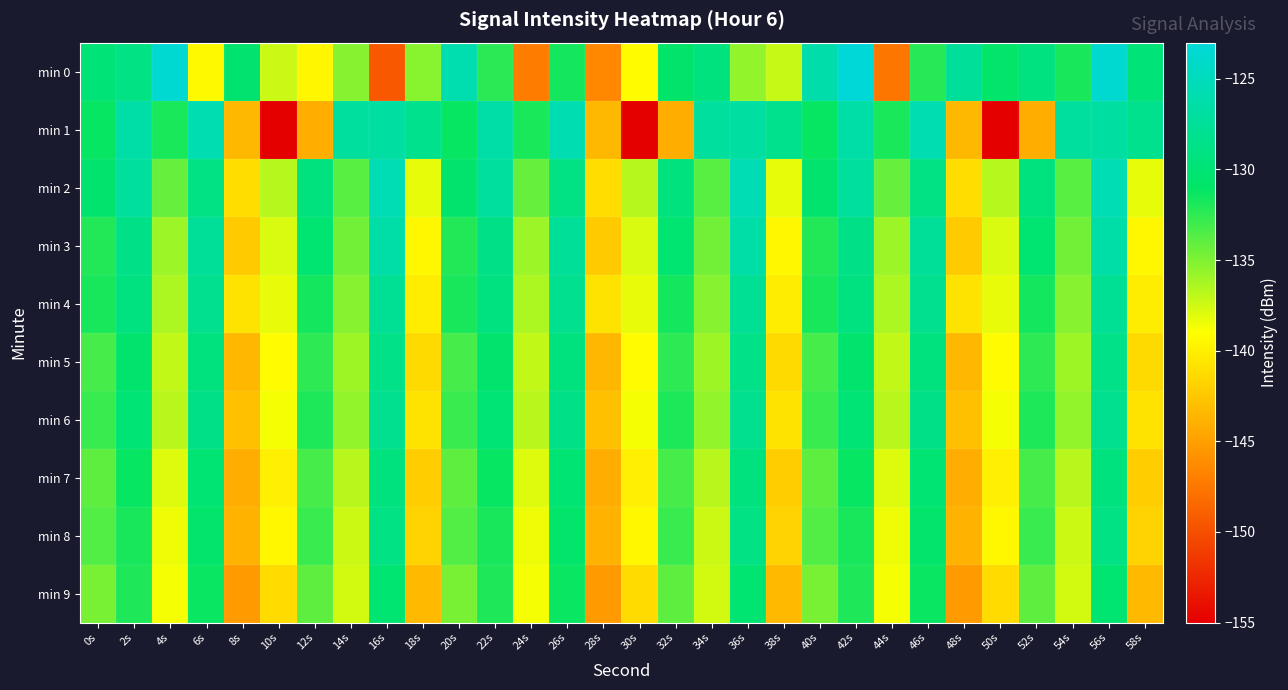

Reading right to left, list all the values displayed in this chart.

min 0: 58s=-129.7	56s=-123.6	54s=-131.8	52s=-129.2	50s=-130.7	48s=-127.4	46s=-132.2	44s=-147.6	42s=-123.1	40s=-126.2	38s=-137.2	36s=-135.6	34s=-129.4	32s=-130.8	30s=-139.1	28s=-146.4	26s=-131.6	24s=-147.2	22s=-132.3	20s=-125.9	18s=-135.3	16s=-149.4	14s=-135.2	12s=-139.5	10s=-137.4	8s=-130.3	6s=-139.3	4s=-123.5	2s=-128.9	0s=-129.8
min 1: 58s=-128.2	56s=-126.8	54s=-127.3	52s=-144.0	50s=-155.0	48s=-143.4	46s=-125.8	44s=-131.8	42s=-126.5	40s=-131.2	38s=-128.2	36s=-126.8	34s=-127.3	32s=-144.0	30s=-155.0	28s=-143.4	26s=-125.8	24s=-131.8	22s=-126.5	20s=-131.2	18s=-128.2	16s=-126.8	14s=-127.3	12s=-144.0	10s=-155.0	8s=-143.4	6s=-125.8	4s=-131.8	2s=-126.5	0s=-131.2
min 2: 58s=-138.2	56s=-125.6	54s=-133.8	52s=-129.4	50s=-136.7	48s=-141.1	46s=-128.9	44s=-134.2	42s=-127.3	40s=-130.5	38s=-138.2	36s=-125.6	34s=-133.8	32s=-129.4	30s=-136.7	28s=-141.1	26s=-128.9	24s=-134.2	22s=-127.3	20s=-130.5	18s=-138.2	16s=-125.6	14s=-133.8	12s=-129.4	10s=-136.7	8s=-141.1	6s=-128.9	4s=-134.2	2s=-127.3	0s=-130.5
min 3: 58s=-139.5	56s=-126.4	54s=-134.6	52s=-130.2	50s=-137.8	48s=-142.3	46s=-127.5	44s=-135.9	42s=-128.7	40s=-132.1	38s=-139.5	36s=-126.4	34s=-134.6	32s=-130.2	30s=-137.8	28s=-142.3	26s=-127.5	24s=-135.9	22s=-128.7	20s=-132.1	18s=-139.5	16s=-126.4	14s=-134.6	12s=-130.2	10s=-137.8	8s=-142.3	6s=-127.5	4s=-135.9	2s=-128.7	0s=-132.1
min 4: 58s=-140.1	56s=-127.8	54s=-135.2	52s=-131.6	50s=-138.3	48s=-140.7	46s=-128.1	44s=-136.4	42s=-129.2	40s=-131.8	38s=-140.1	36s=-127.8	34s=-135.2	32s=-131.6	30s=-138.3	28s=-140.7	26s=-128.1	24s=-136.4	22s=-129.2	20s=-131.8	18s=-140.1	16s=-127.8	14s=-135.2	12s=-131.6	10s=-138.3	8s=-140.7	6s=-128.1	4s=-136.4	2s=-129.2	0s=-131.8
min 5: 58s=-141.3	56s=-128.6	54s=-136.0	52s=-132.4	50s=-139.2	48s=-143.5	46s=-129.3	44s=-137.1	42s=-130.4	40s=-133.2	38s=-141.3	36s=-128.6	34s=-136.0	32s=-132.4	30s=-139.2	28s=-143.5	26s=-129.3	24s=-137.1	22s=-130.4	20s=-133.2	18s=-141.3	16s=-128.6	14s=-136.0	12s=-132.4	10s=-139.2	8s=-143.5	6s=-129.3	4s=-137.1	2s=-130.4	0s=-133.2
min 6: 58s=-140.7	56s=-128.1	54s=-135.6	52s=-131.9	50s=-138.7	48s=-142.9	46s=-128.7	44s=-136.8	42s=-130.0	40s=-132.8	38s=-140.7	36s=-128.1	34s=-135.6	32s=-131.9	30s=-138.7	28s=-142.9	26s=-128.7	24s=-136.8	22s=-130.0	20s=-132.8	18s=-140.7	16s=-128.1	14s=-135.6	12s=-131.9	10s=-138.7	8s=-142.9	6s=-128.7	4s=-136.8	2s=-130.0	0s=-132.8
min 7: 58s=-142.1	56s=-129.4	54s=-136.8	52s=-133.2	50s=-140.0	48s=-144.1	46s=-130.1	44s=-137.9	42s=-131.2	40s=-134.0	38s=-142.1	36s=-129.4	34s=-136.8	32s=-133.2	30s=-140.0	28s=-144.1	26s=-130.1	24s=-137.9	22s=-131.2	20s=-134.0	18s=-142.1	16s=-129.4	14s=-136.8	12s=-133.2	10s=-140.0	8s=-144.1	6s=-130.1	4s=-137.9	2s=-131.2	0s=-134.0
min 8: 58s=-141.7	56s=-129.0	54s=-137.4	52s=-132.8	50s=-139.5	48s=-143.7	46s=-130.7	44s=-138.5	42s=-131.8	40s=-133.6	38s=-141.7	36s=-129.0	34s=-137.4	32s=-132.8	30s=-139.5	28s=-143.7	26s=-130.7	24s=-138.5	22s=-131.8	20s=-133.6	18s=-141.7	16s=-129.0	14s=-137.4	12s=-132.8	10s=-139.5	8s=-143.7	6s=-130.7	4s=-138.5	2s=-131.8	0s=-133.6
min 9: 58s=-143.3	56s=-130.2	54s=-137.6	52s=-134.0	50s=-141.2	48s=-145.3	46s=-131.3	44s=-138.7	42s=-132.0	40s=-134.8	38s=-143.3	36s=-130.2	34s=-137.6	32s=-134.0	30s=-141.2	28s=-145.3	26s=-131.3	24s=-138.7	22s=-132.0	20s=-134.8	18s=-143.3	16s=-130.2	14s=-137.6	12s=-134.0	10s=-141.2	8s=-145.3	6s=-131.3	4s=-138.7	2s=-132.0	0s=-134.8